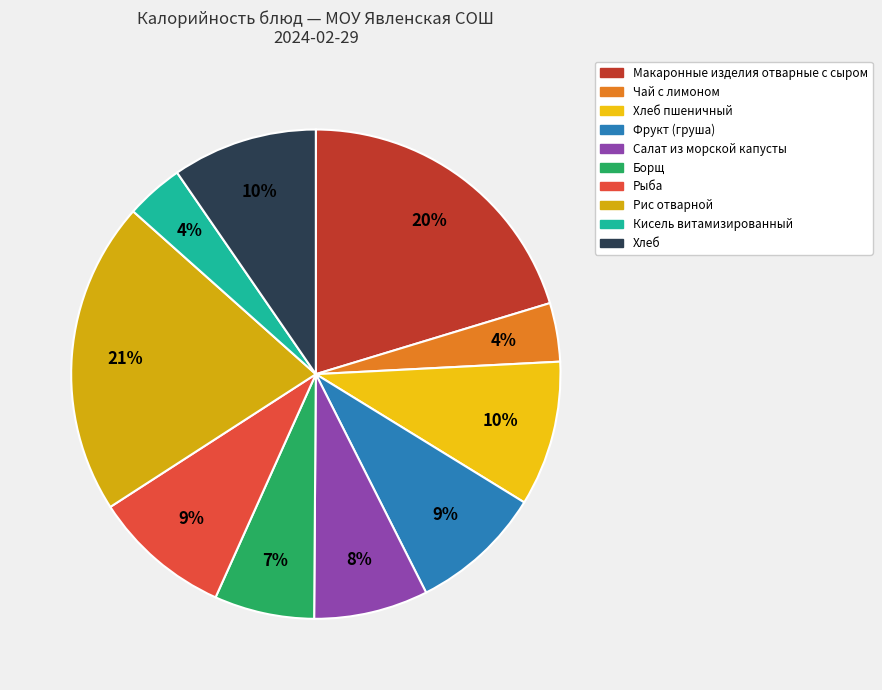

Which has a higher value, Чай с лимоном or Салат из морской капусты?

Салат из морской капусты